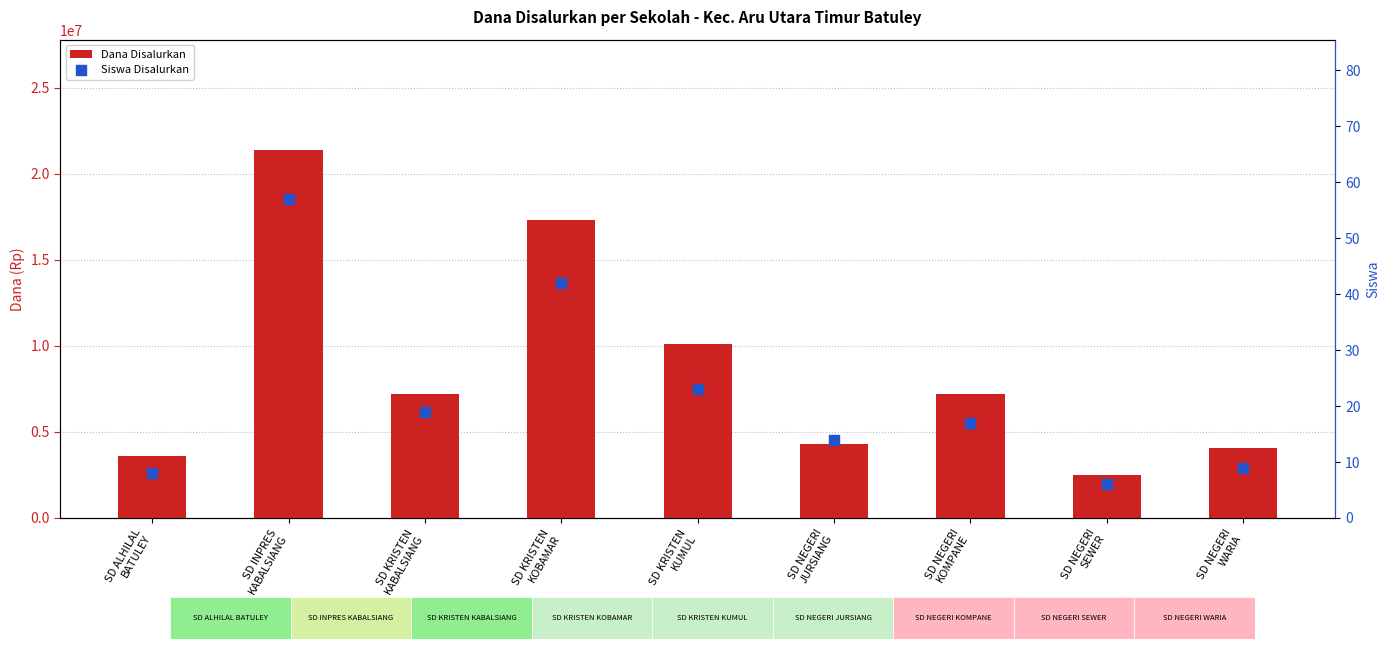

Which series has the largest Y range (max minus min)?

Dana Disalurkan